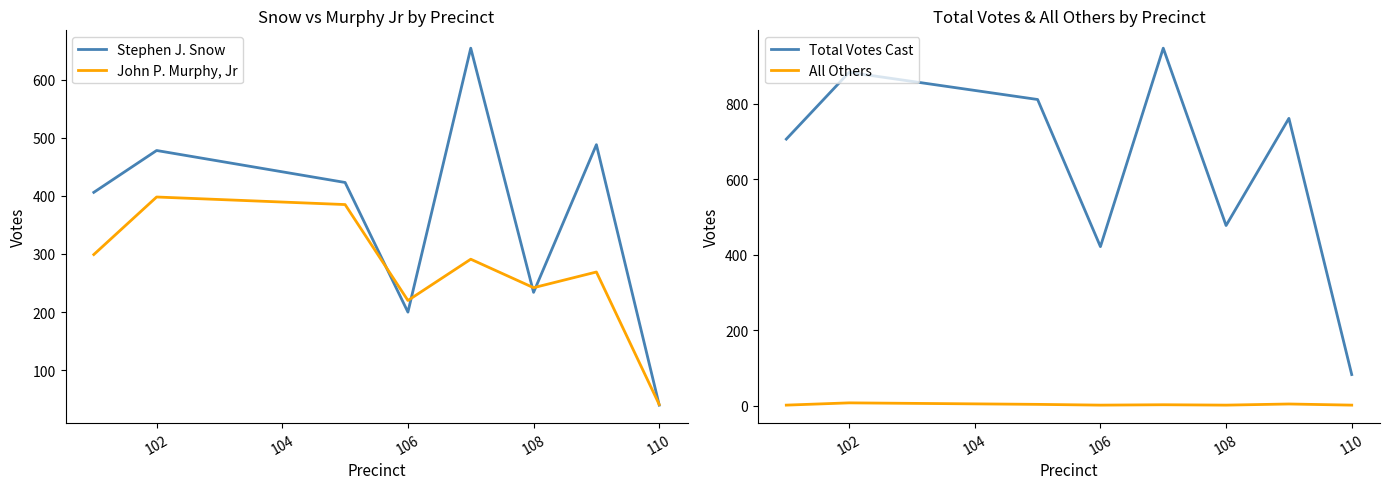

At which label does John P. Murphy, Jr reach its minimum?

110